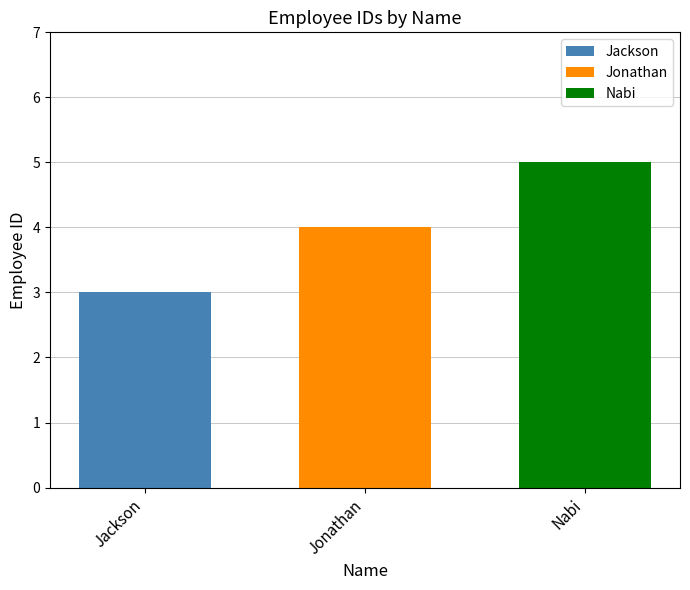

How many distinct data groups are displayed?

3